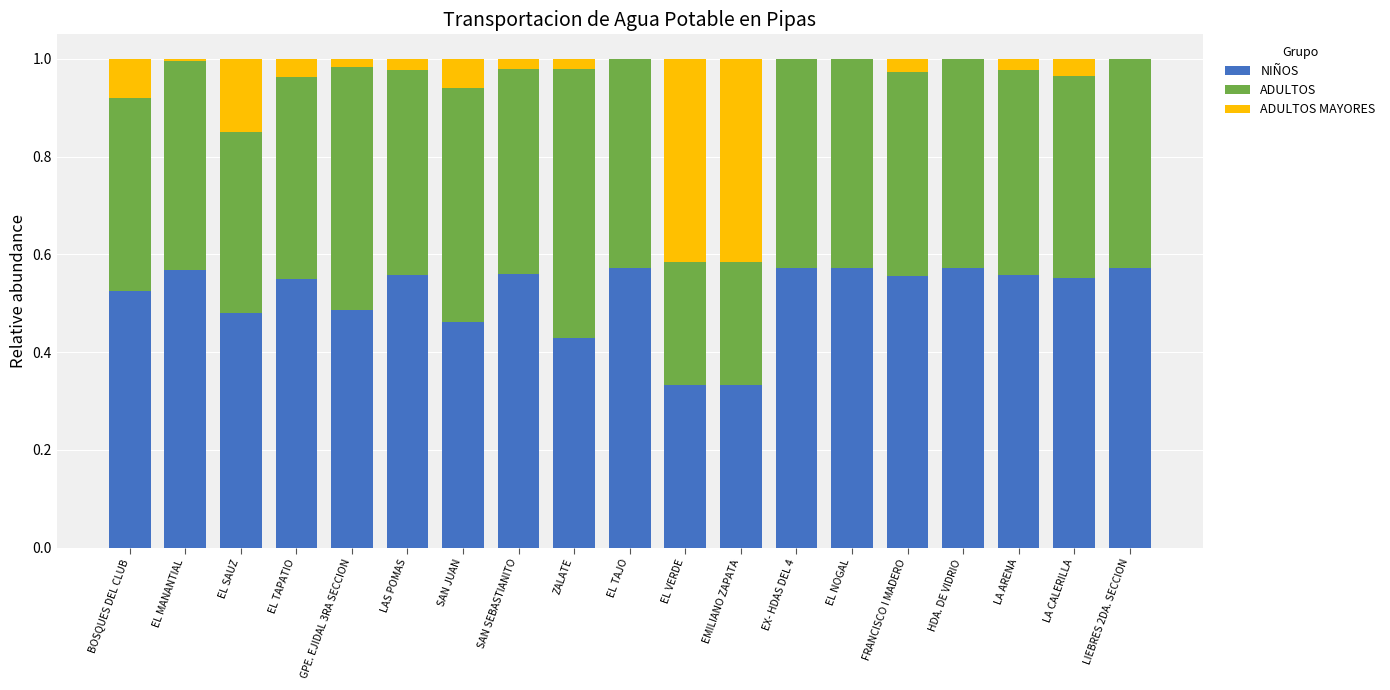

What is the total value across all series at SAN JUAN?

1.0